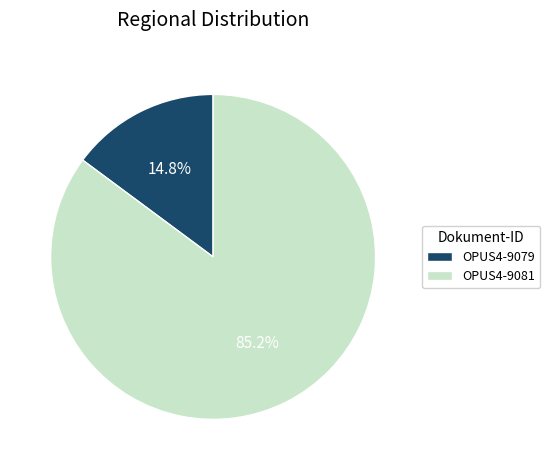

Which has a higher value, OPUS4-9081 or OPUS4-9079?

OPUS4-9081